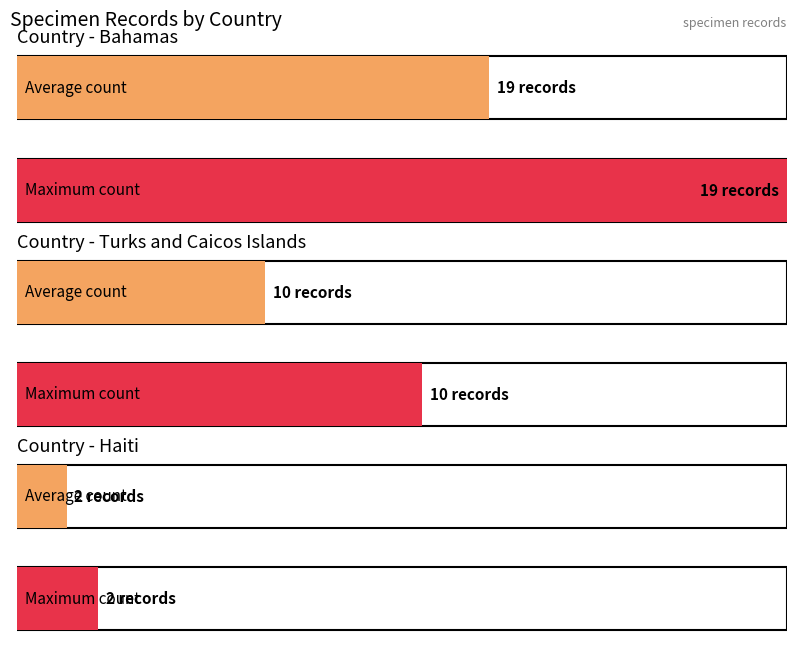

Reading left to right, what are all the values shown in this chart?

Bahamas=19	Turks and Caicos Islands=10	Haiti=2